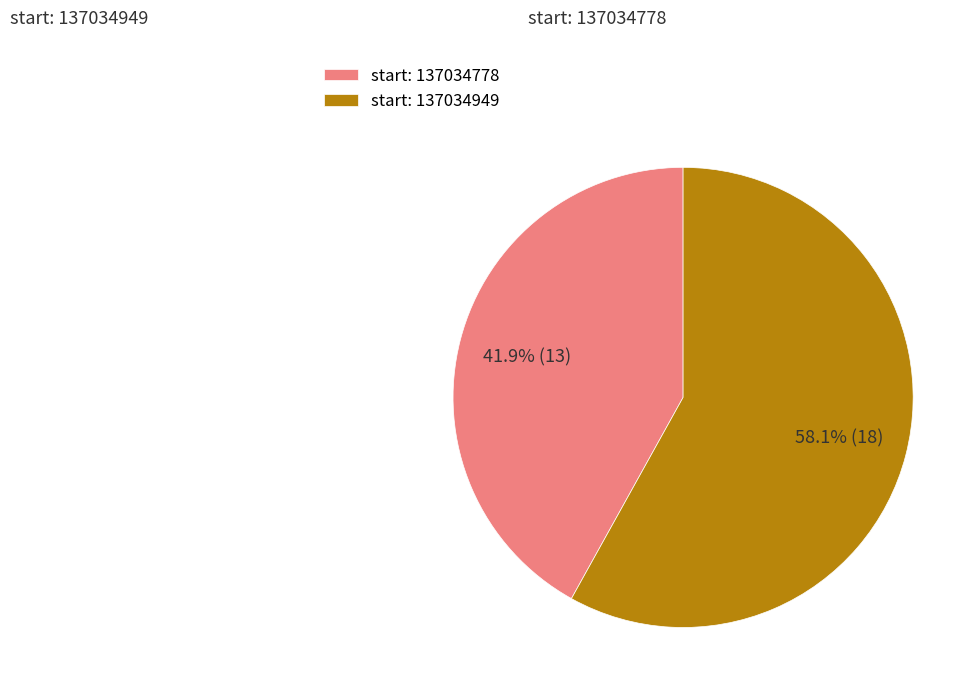

Which slice is the largest?

start: 137034949